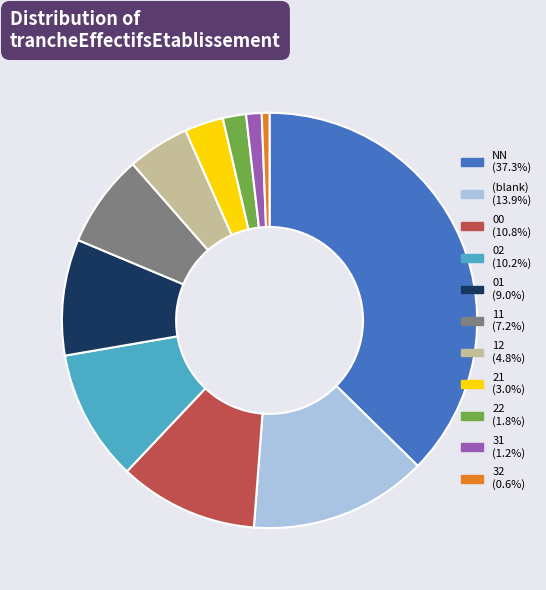

Is there a majority slice in this chart?

No